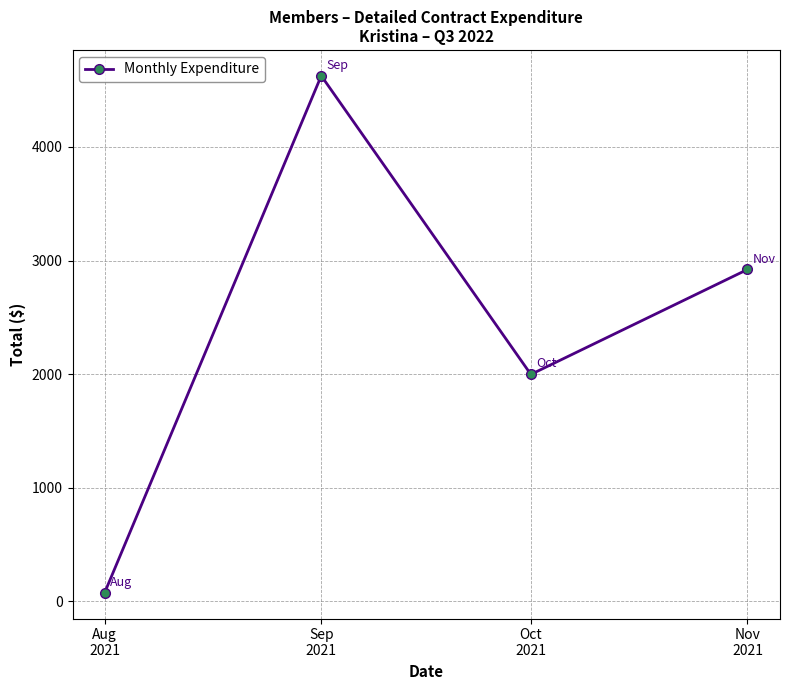

Between Oct
2021 and Aug
2021, which is larger?

Oct
2021